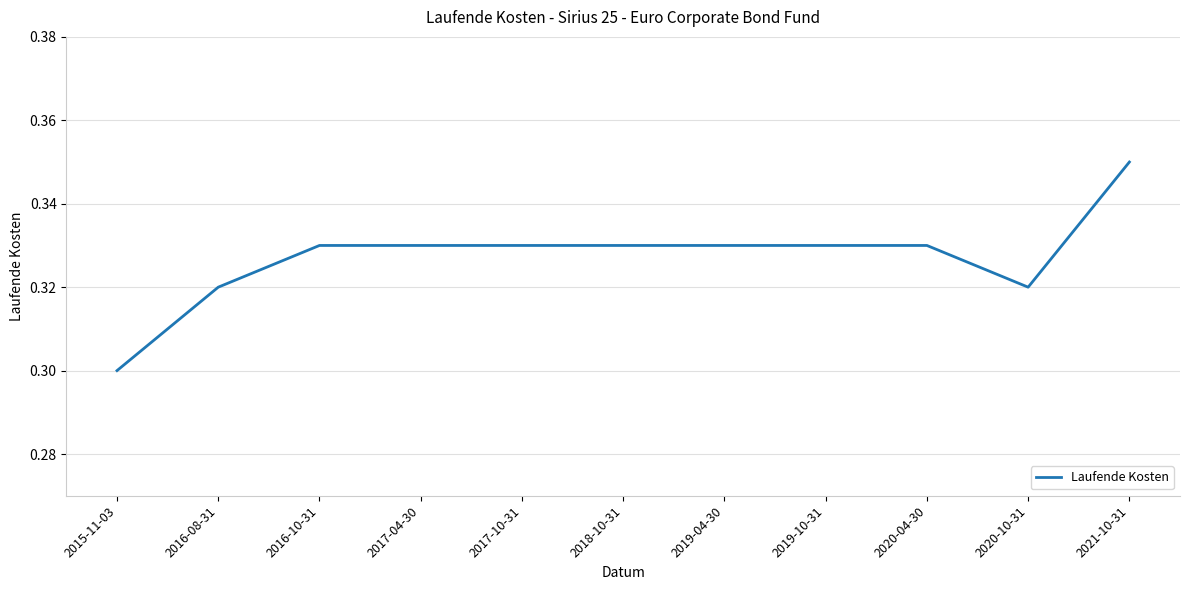

What is the sum of all values?

3.6